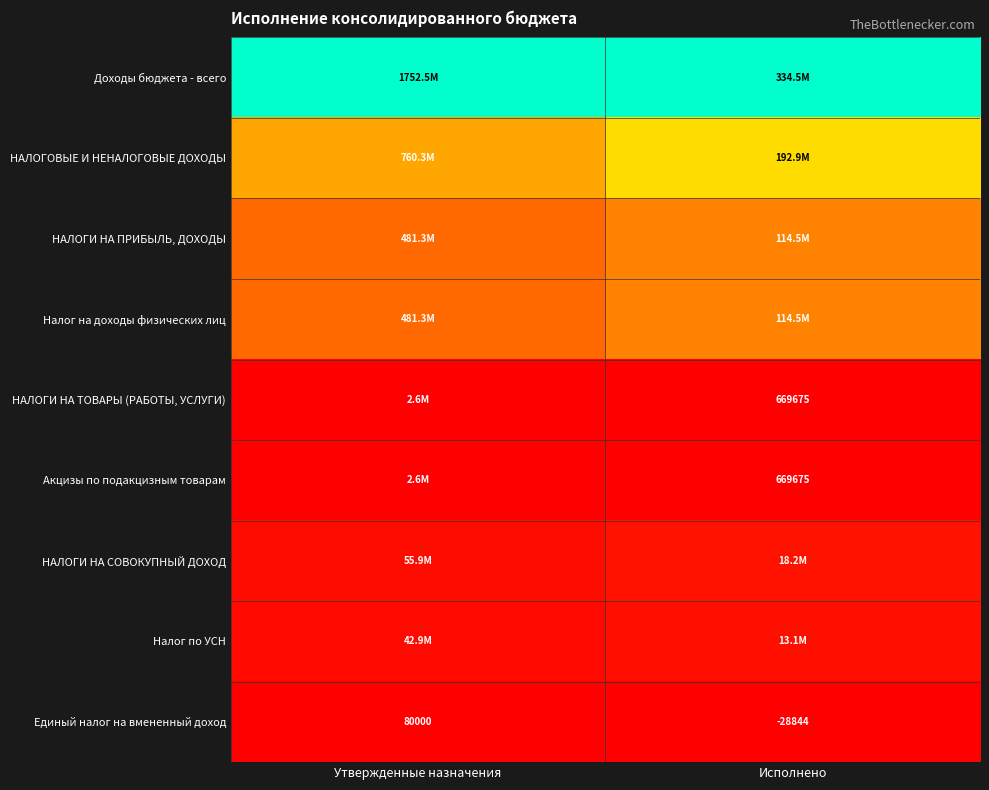

Which category has the lowest value in the Единый налог на вмененный доход series?

Исполнено